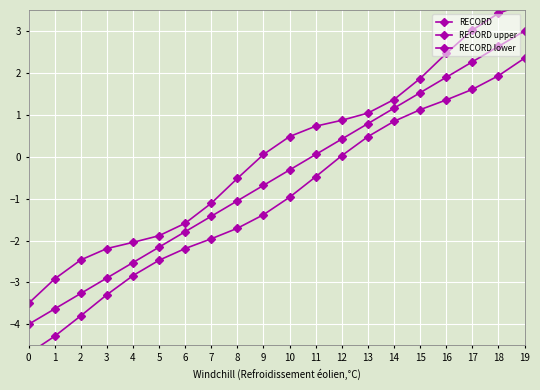

Rank the categories by RECORD value from highest to lowest.

19, 18, 17, 16, 15, 14, 13, 12, 11, 10, 9, 8, 7, 6, 5, 4, 3, 2, 1, 0